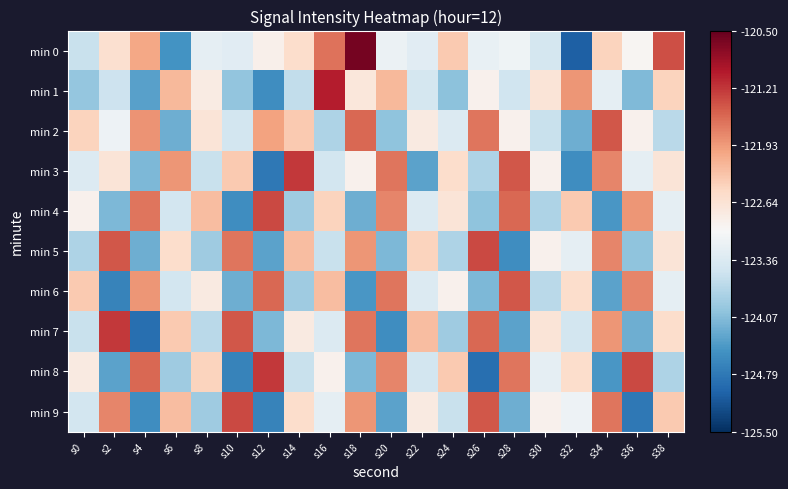

How many series are shown in this chart?

10